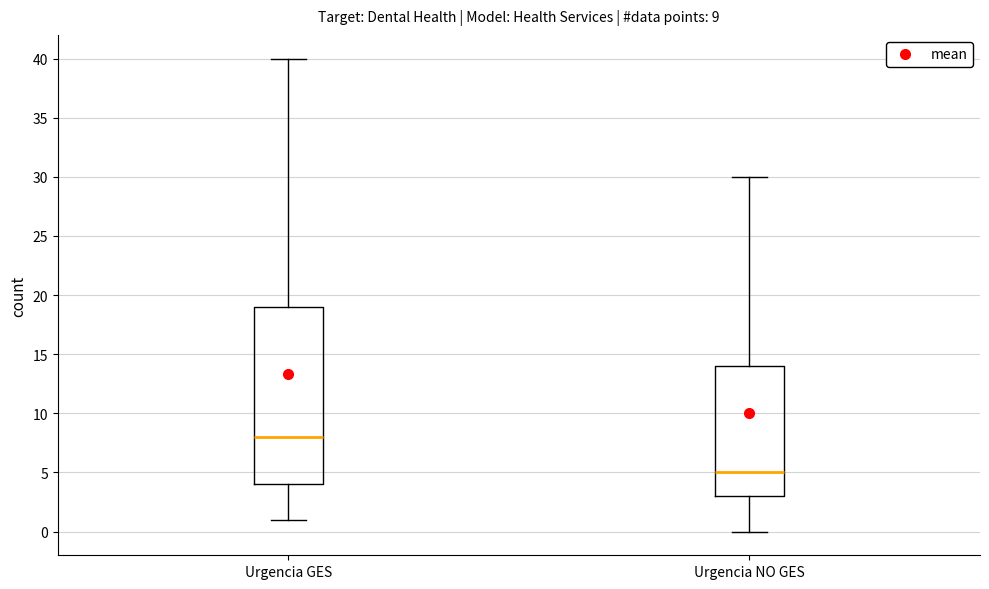

Which box is the tallest, from its lower edge to its upper edge?

Urgencia GES